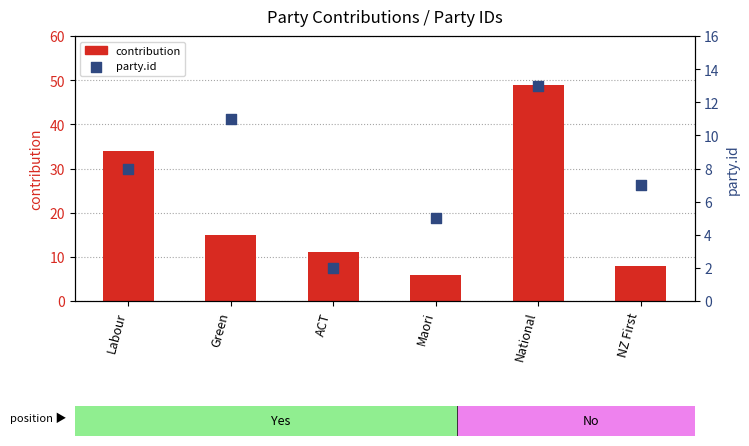

What is the change in value from Labour to ACT?

-6